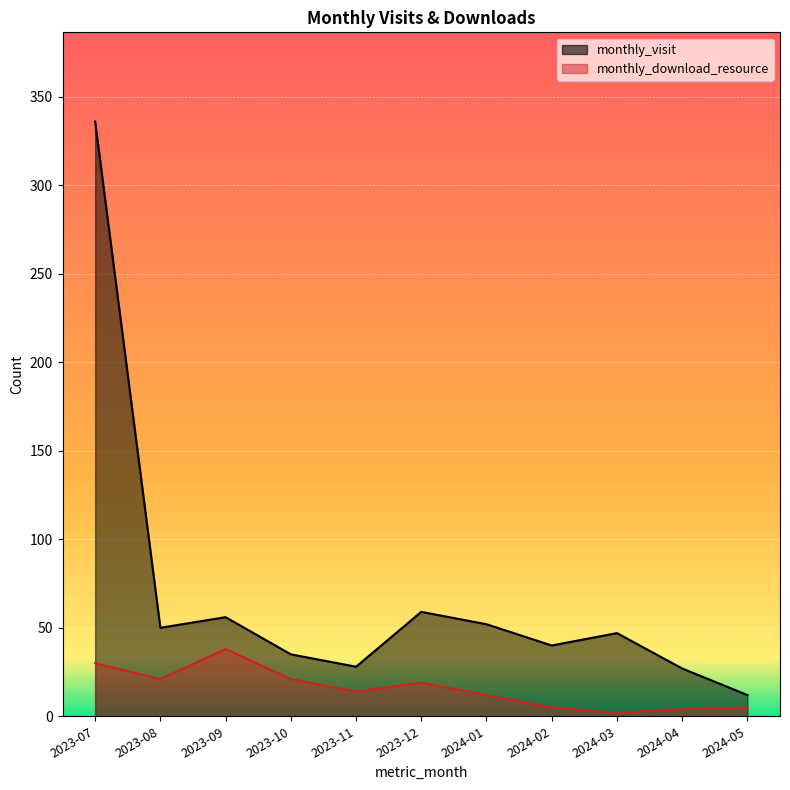

Between 2024-04 and 2023-08, which is larger?

2023-08